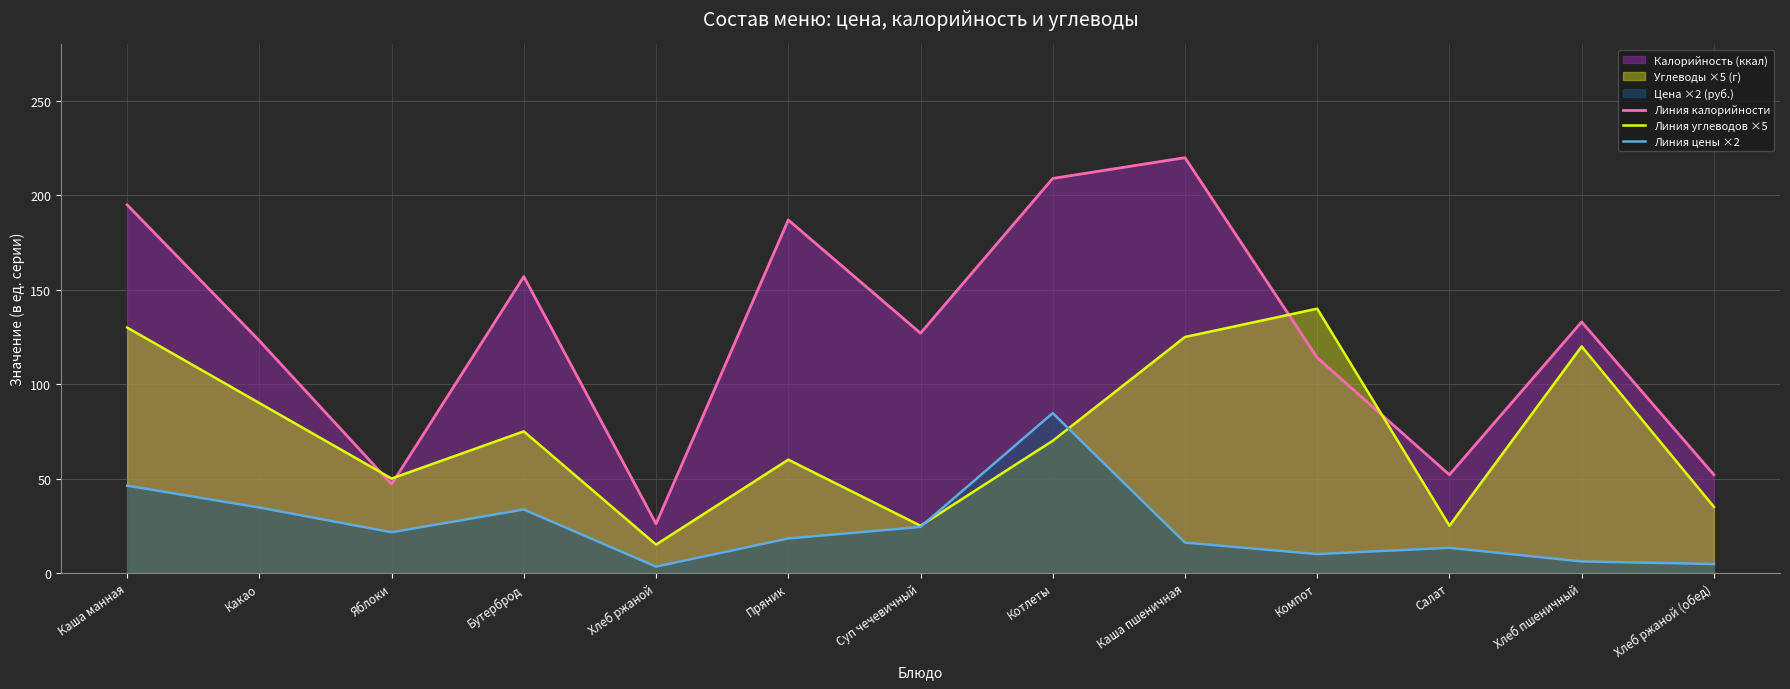

At which label does Линия цены ×2 reach its peak?

Котлеты